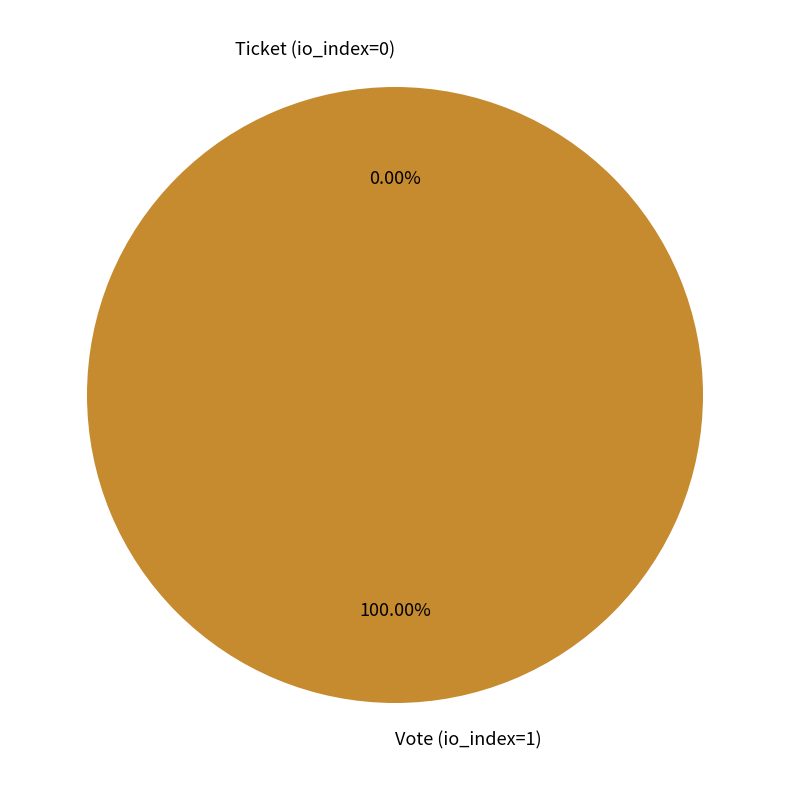

Rank the categories by value from highest to lowest.

Vote (io_index=1), Ticket (io_index=0)